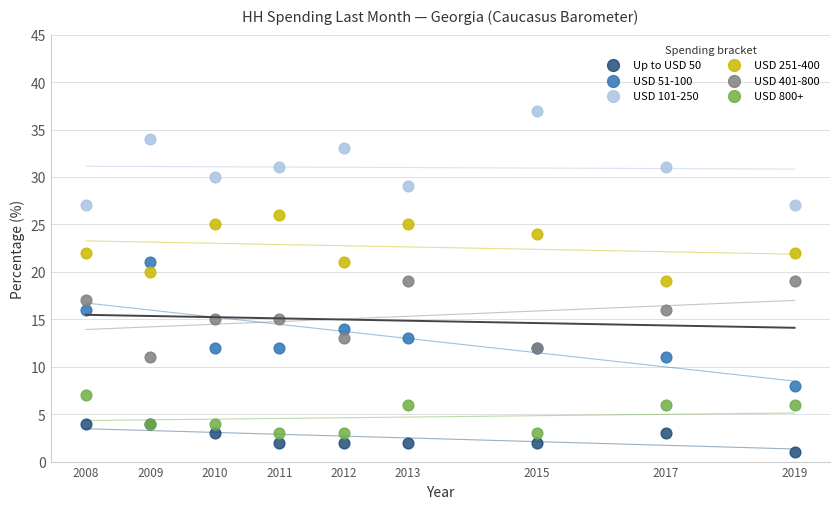

Which series has the largest Y range (max minus min)?

USD 51-100